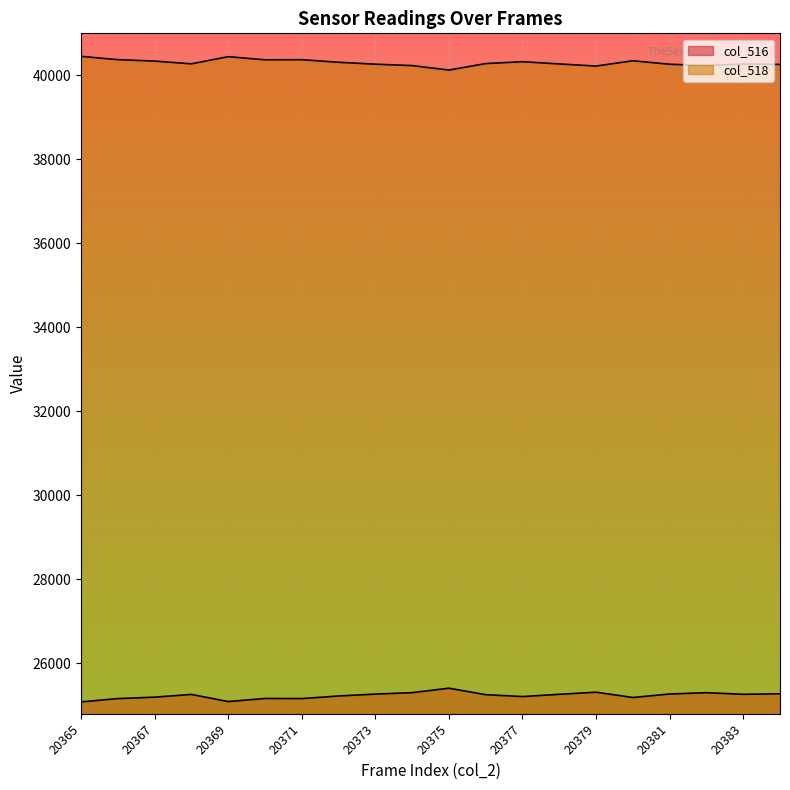

True or false: col_516 and col_518 cross at least once.

False